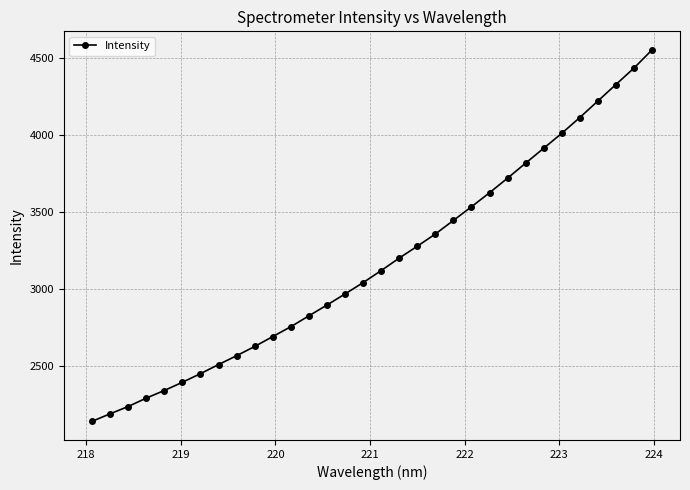

What is the difference between the second highest and minimum values?

2297.3